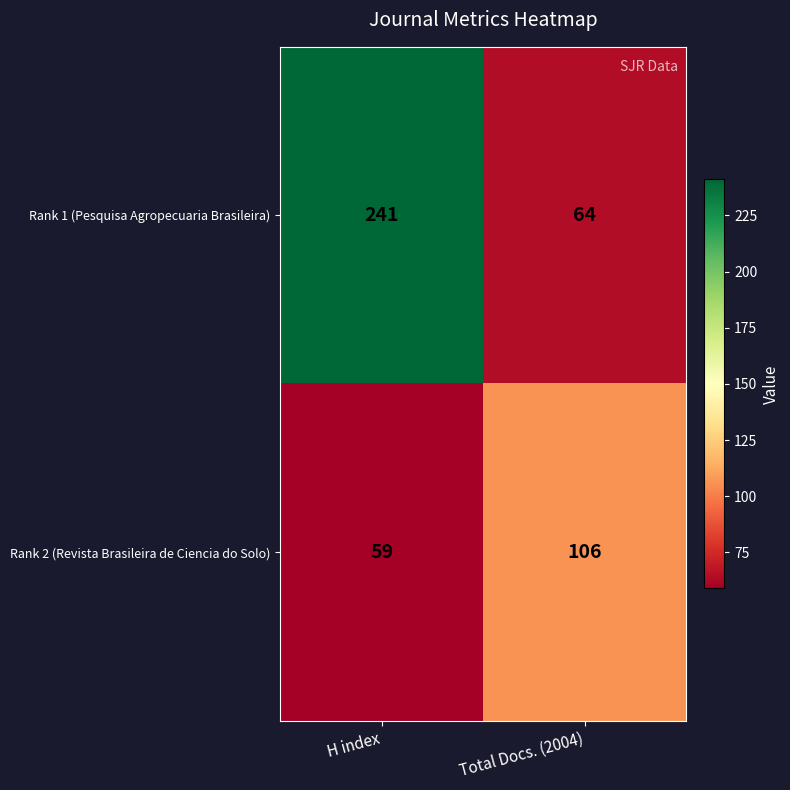

How many distinct data groups are displayed?

2